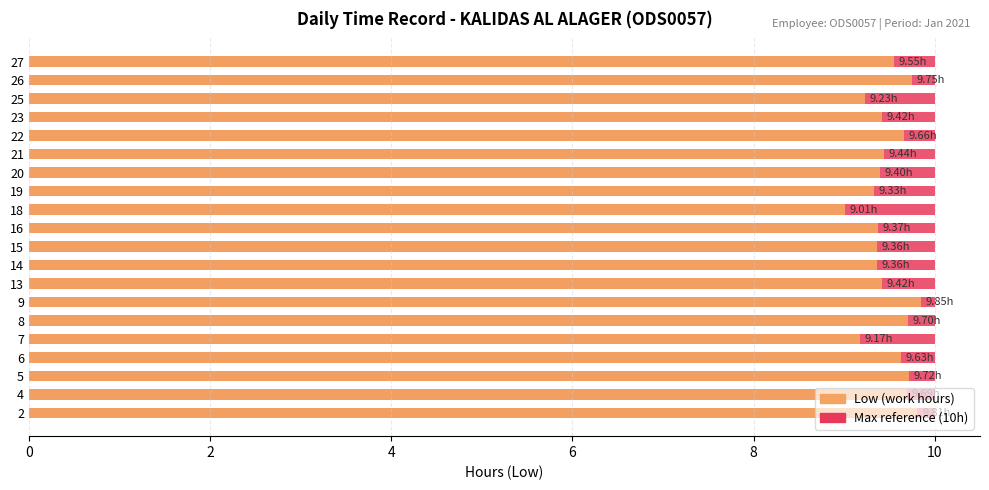

What is the approximate value of Low (work hours) at 4?

9.7